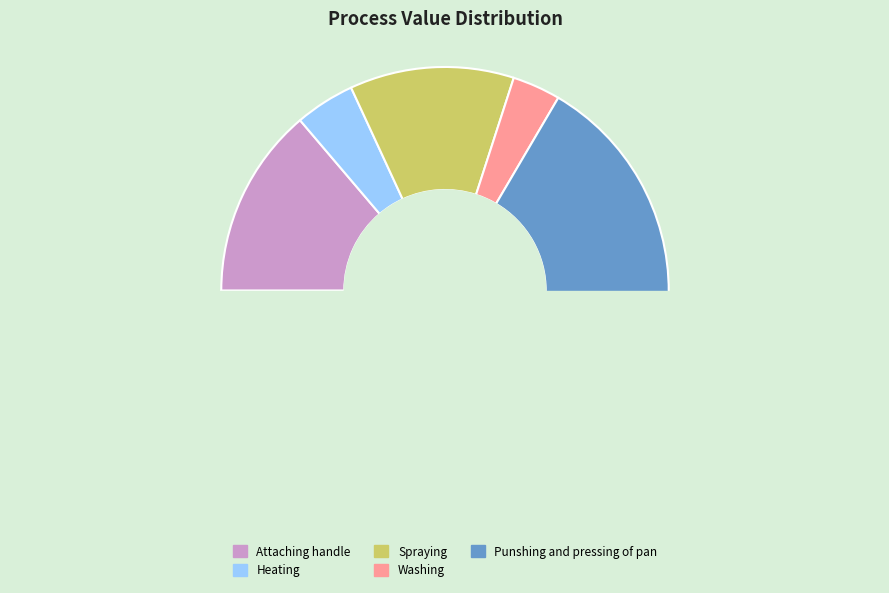

Which category has the biggest portion of the pie?

Punshing and pressing of pan